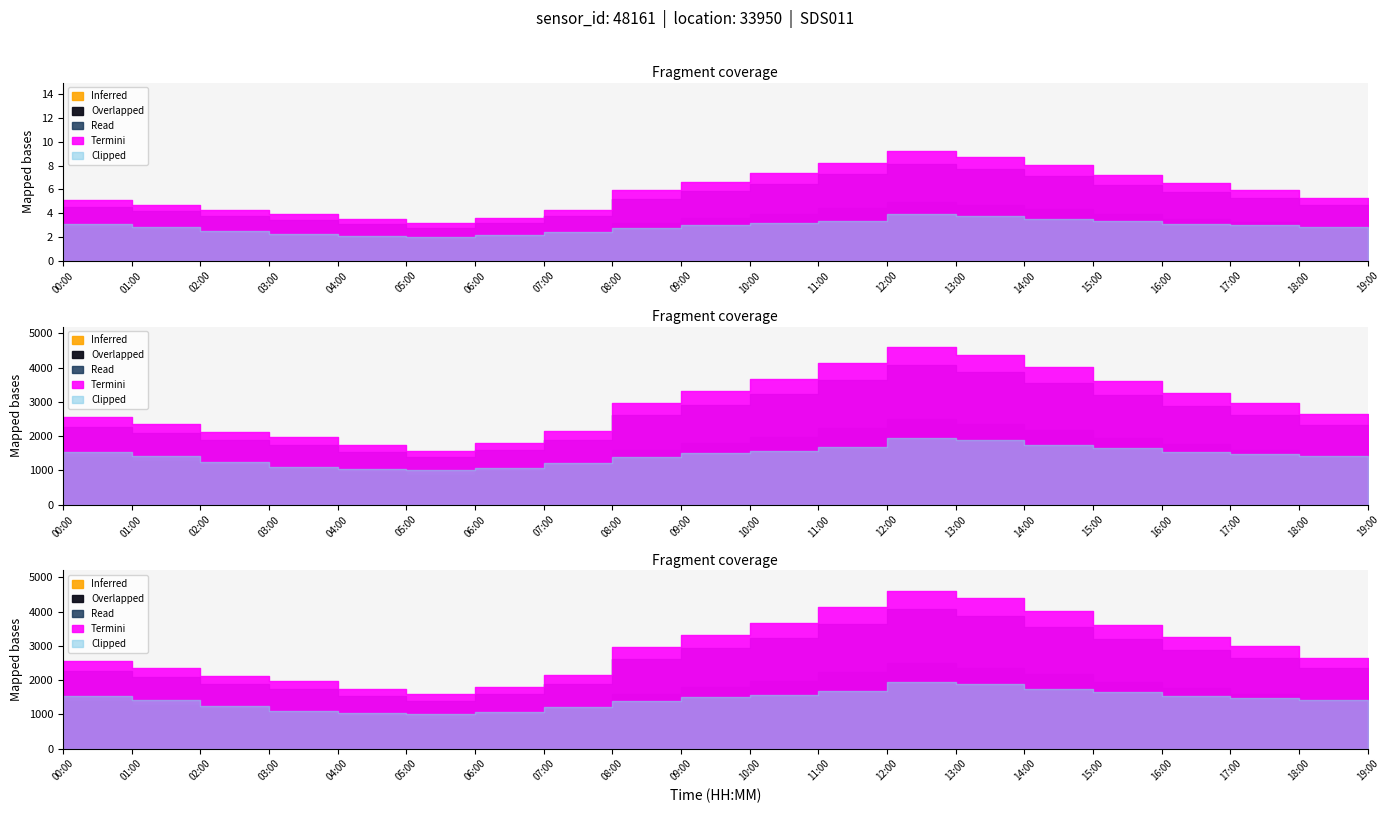

True or false: P2 and P1 cross at least once.

False